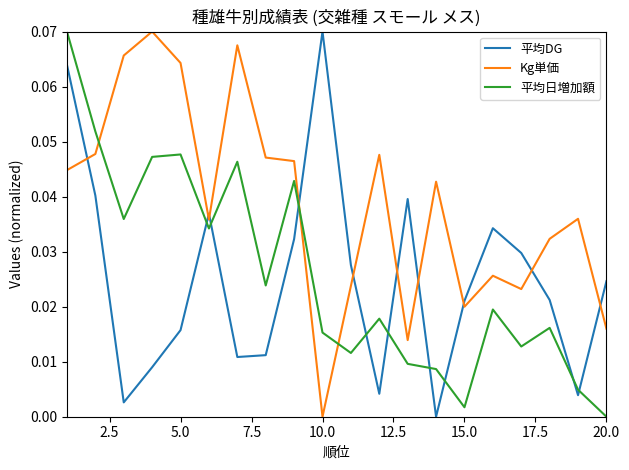

How many interior local peaks does the 平均日増加額 series have?

6